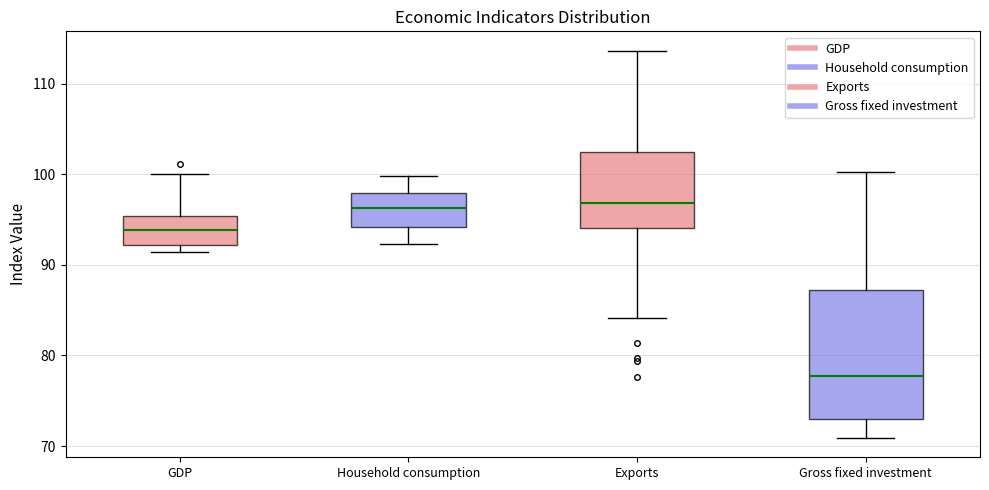

Comparing the boxes themselves (not the whiskers), which one is the tallest?

Gross fixed investment